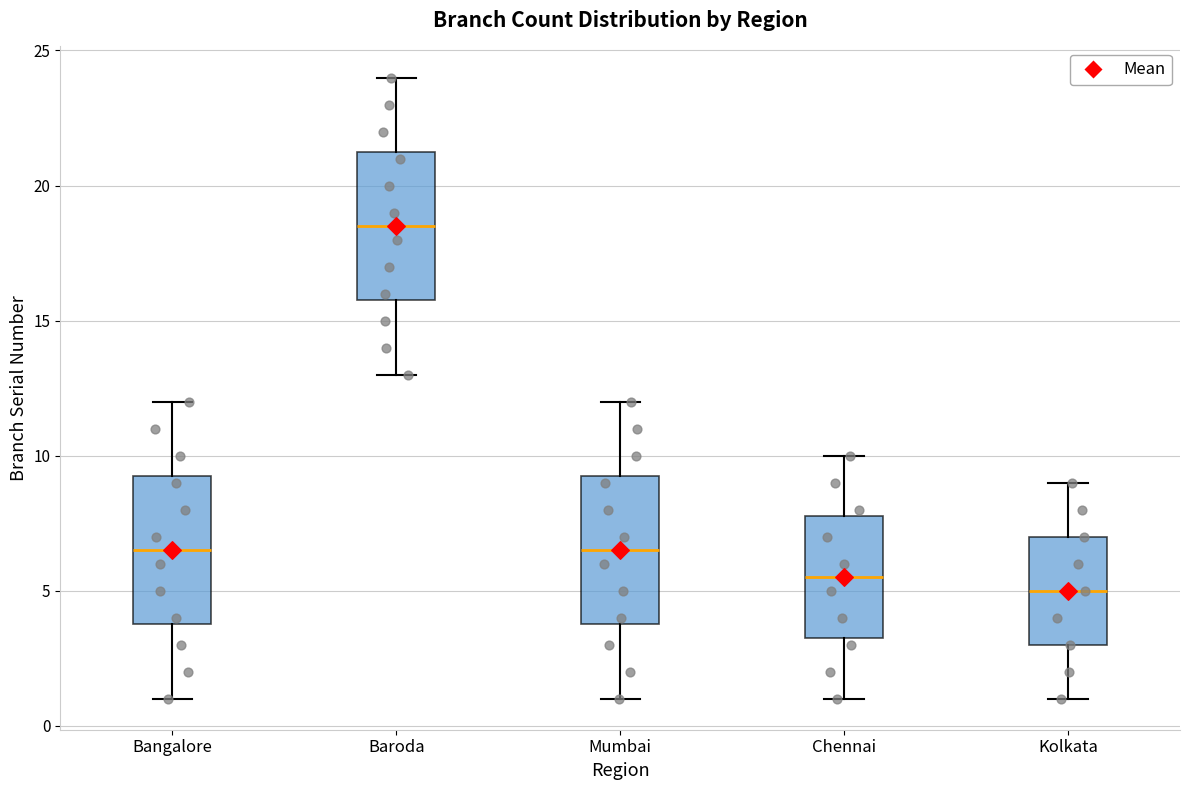

Where does the lower whisker of the box for Kolkata end on the y-axis? The values are not printed on the chart, so give them approximately, as read against the axis.

1.0